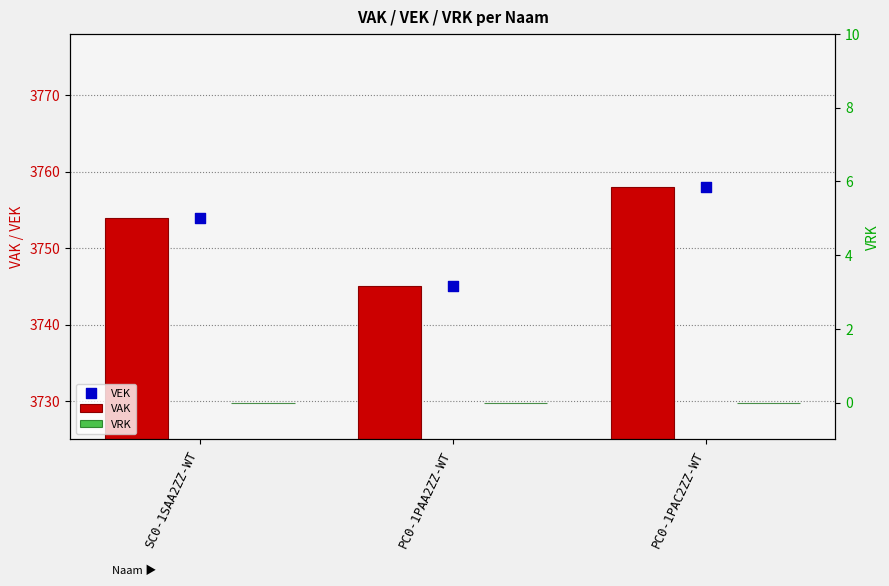

At which category is the sum across all series the highest?

PC0-1PAC2ZZ-WT